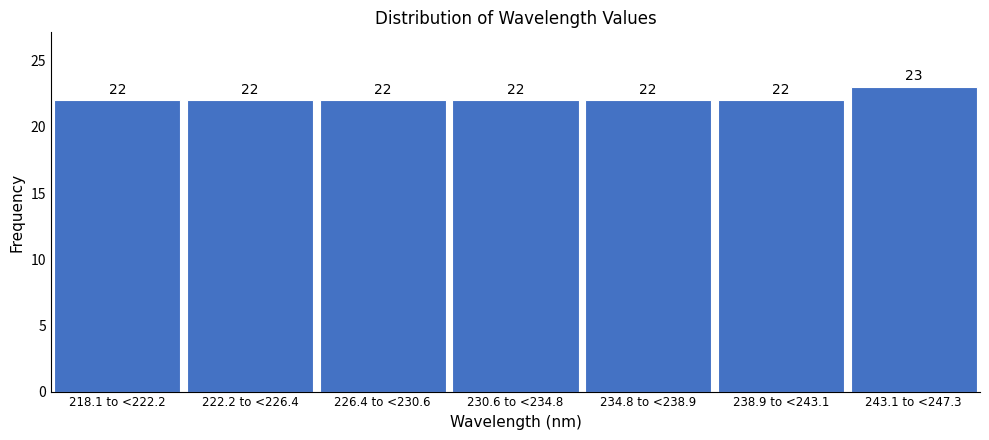

Reading left to right, what are all the values shown in this chart?

218.1 to <222.2=22	222.2 to <226.4=22	226.4 to <230.6=22	230.6 to <234.8=22	234.8 to <238.9=22	238.9 to <243.1=22	243.1 to <247.3=23